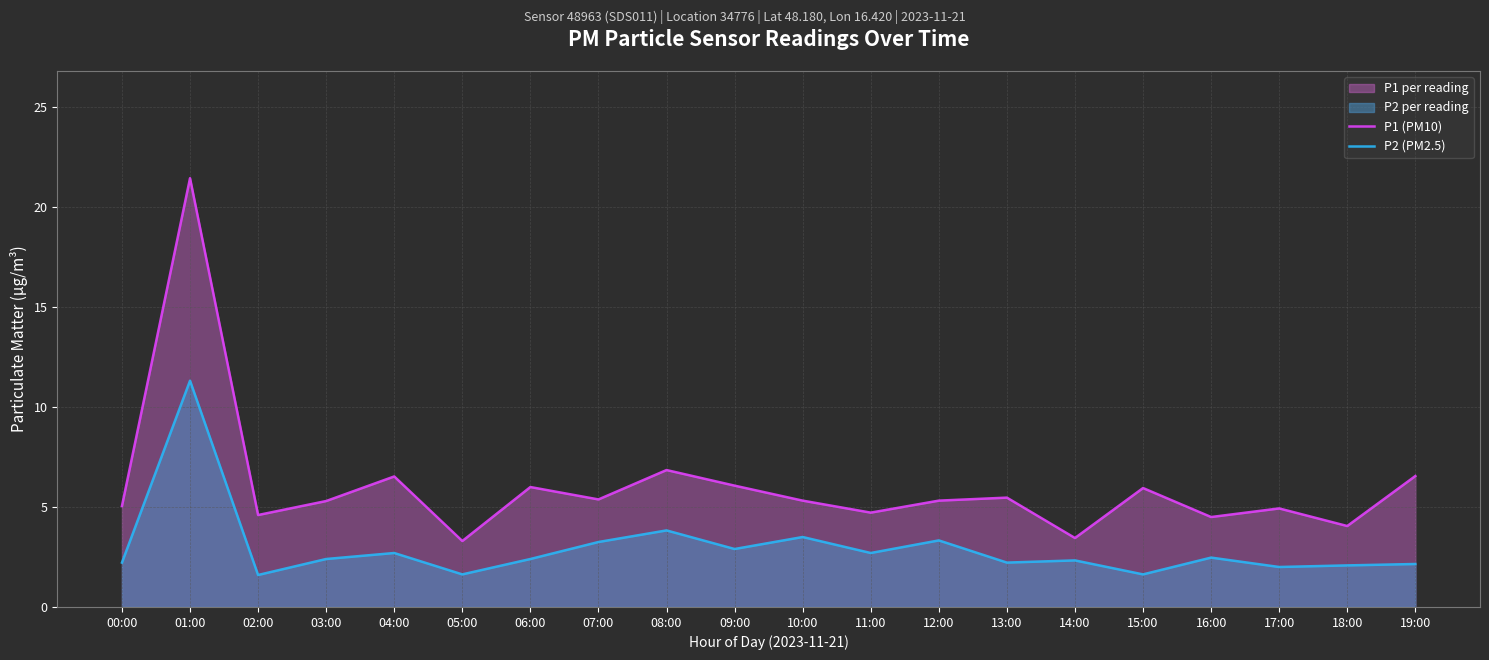

Which label corresponds to the largest value in the chart?

01:00